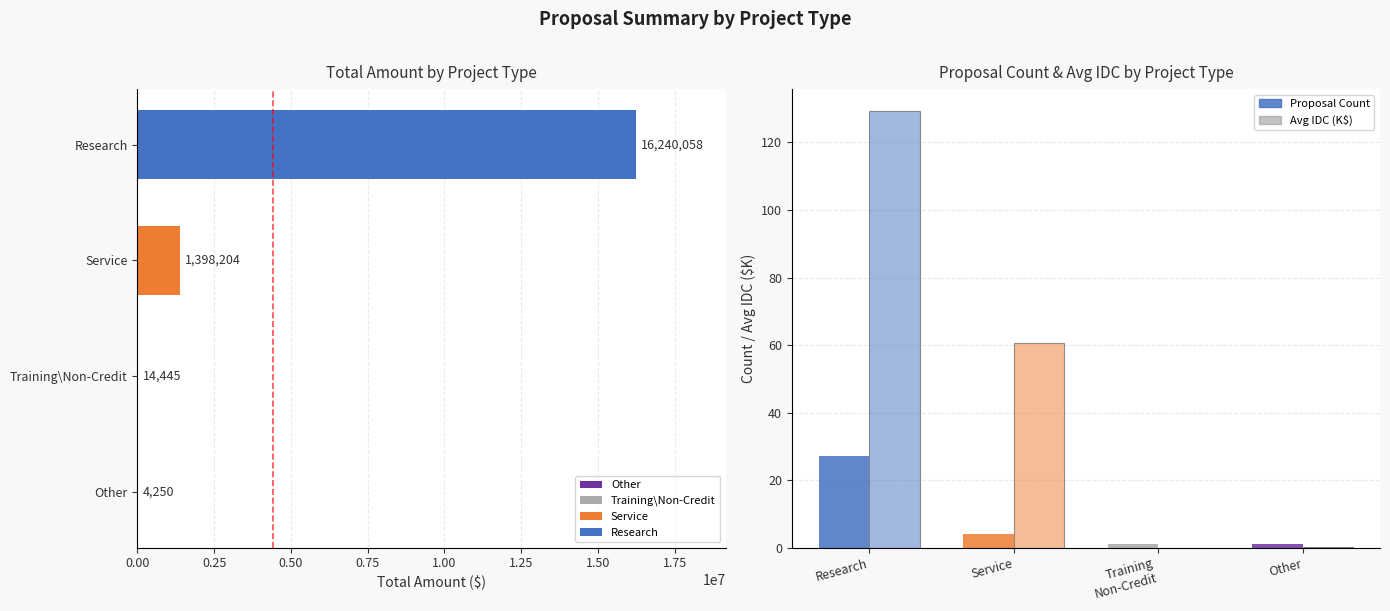

Is it true that Avg IDC (K$) equals 62.6 at 0.50?

False